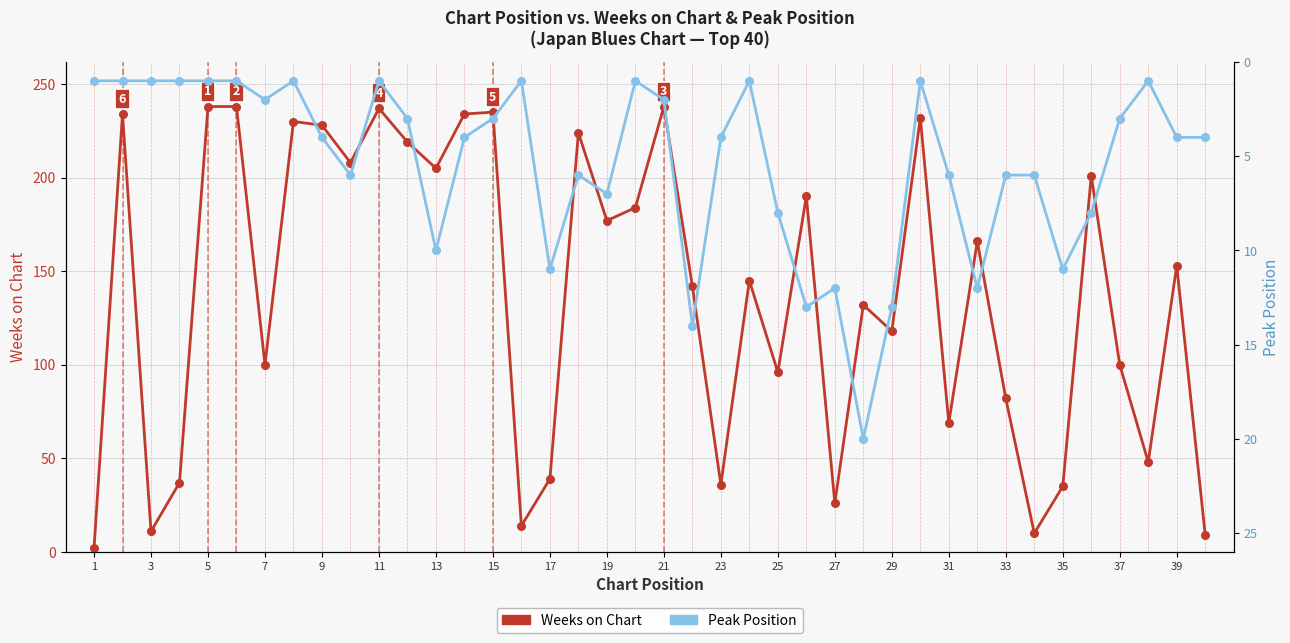

What are all the series names shown in the legend?

Weeks on Chart, Peak Position